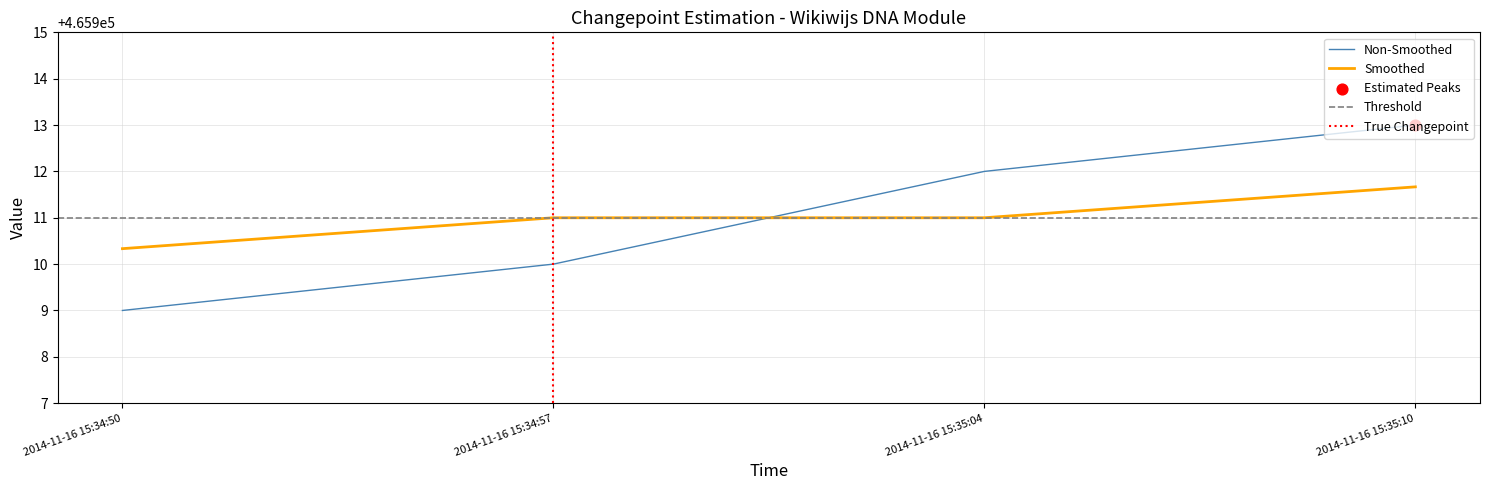

Approximately how many times larger is the value at 2014-11-16 15:35:04 compared to 2014-11-16 15:34:50?

1.0